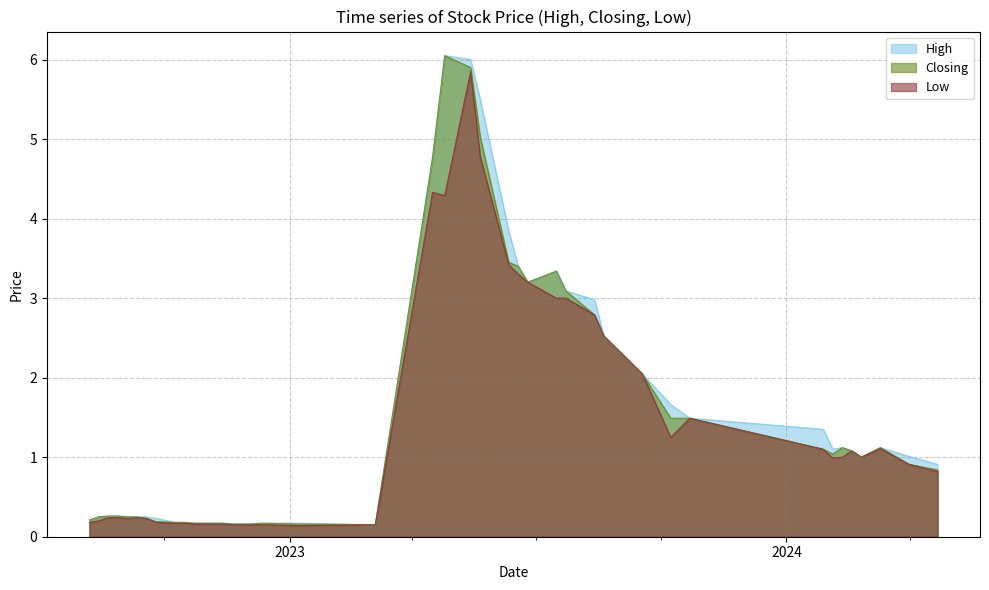

What is the difference between the highest and lowest values at 08/10/2023?

0.4